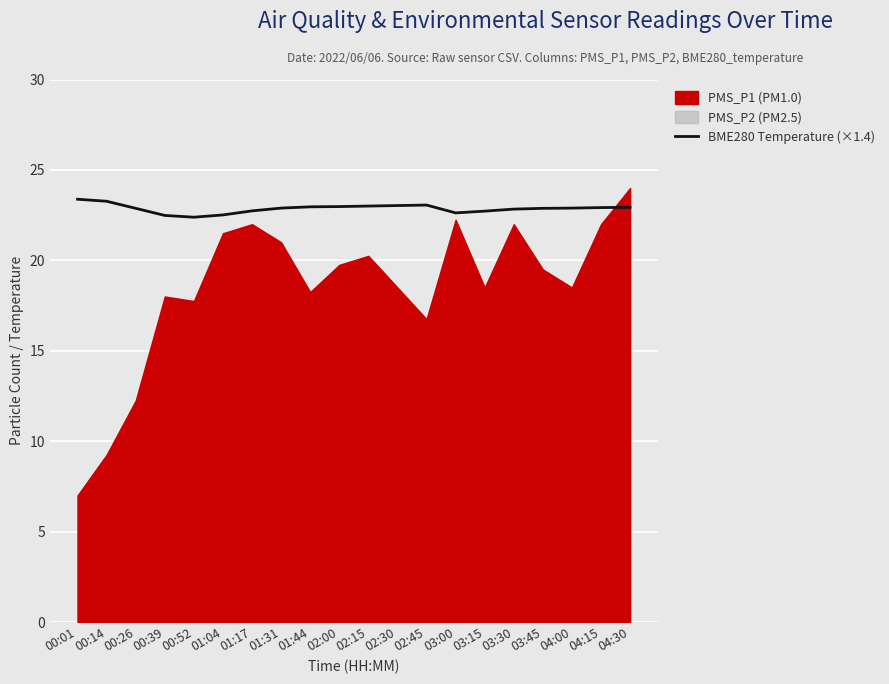

What is the label of the 16th point from the left?

03:30